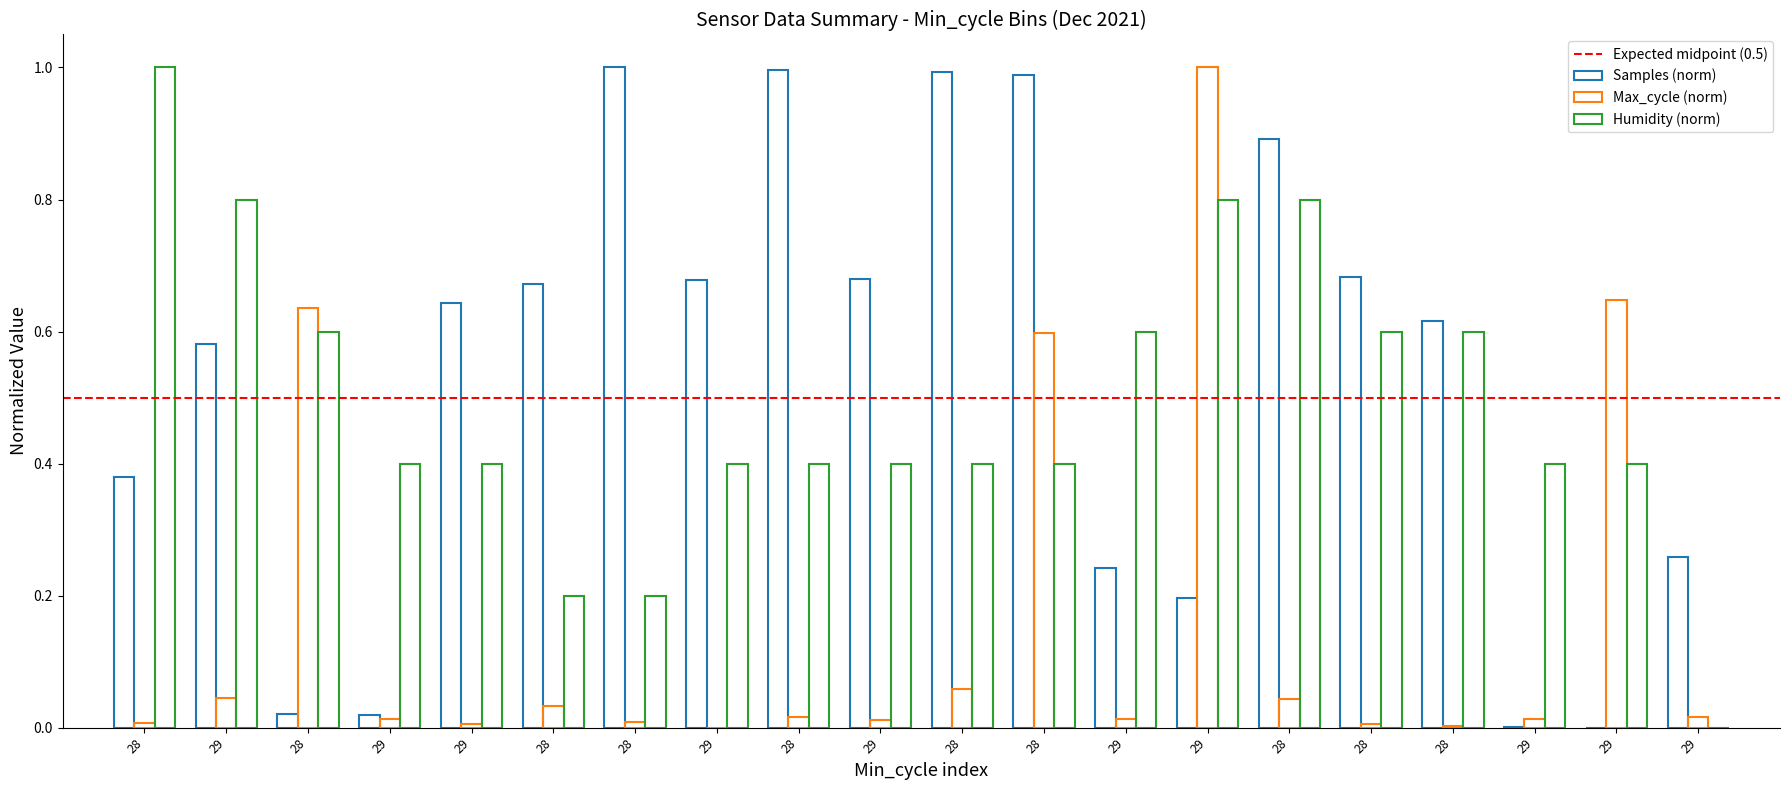

What is the spread (max minus min) of values at 28?

1.0